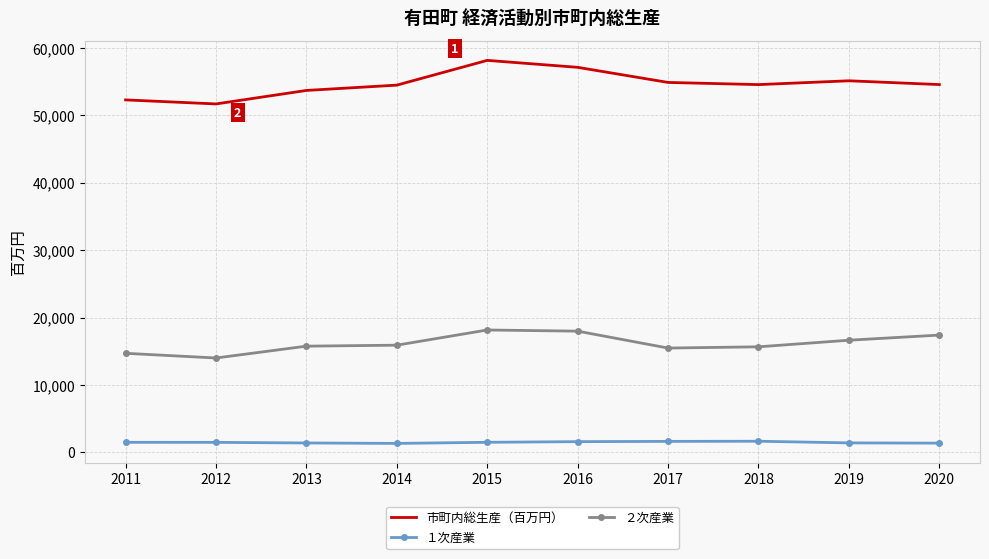

How many categories are shown in the chart?

10